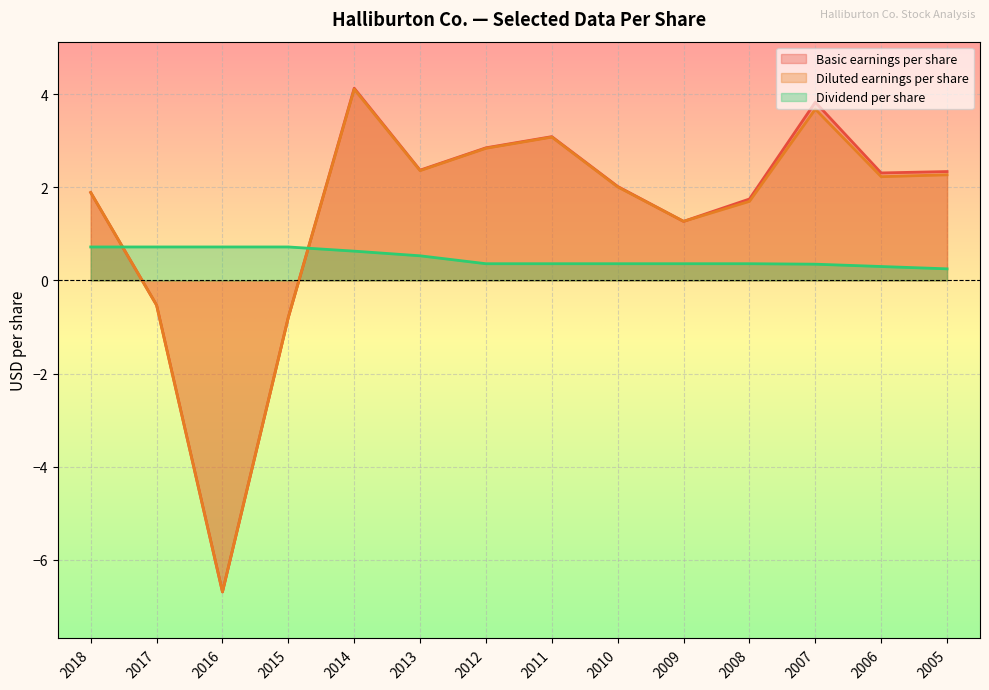

True or false: Diluted earnings per share and Basic earnings per share cross at least once.

False